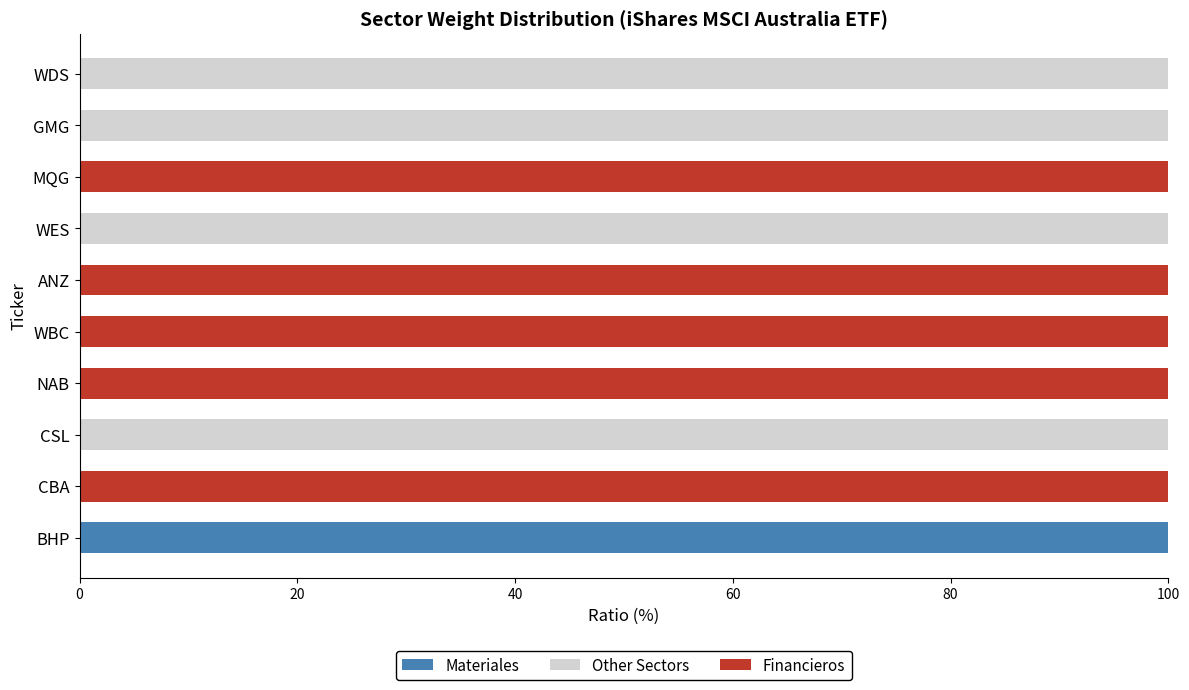

The Materiales series shows 0 at WES. True or false?

True